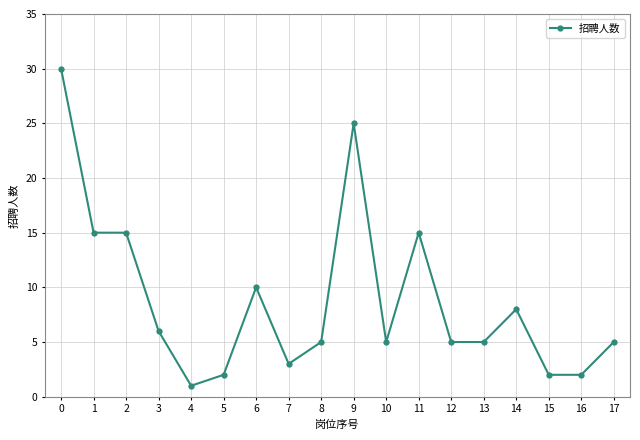

What is the change in value from 13 to 15?

-3